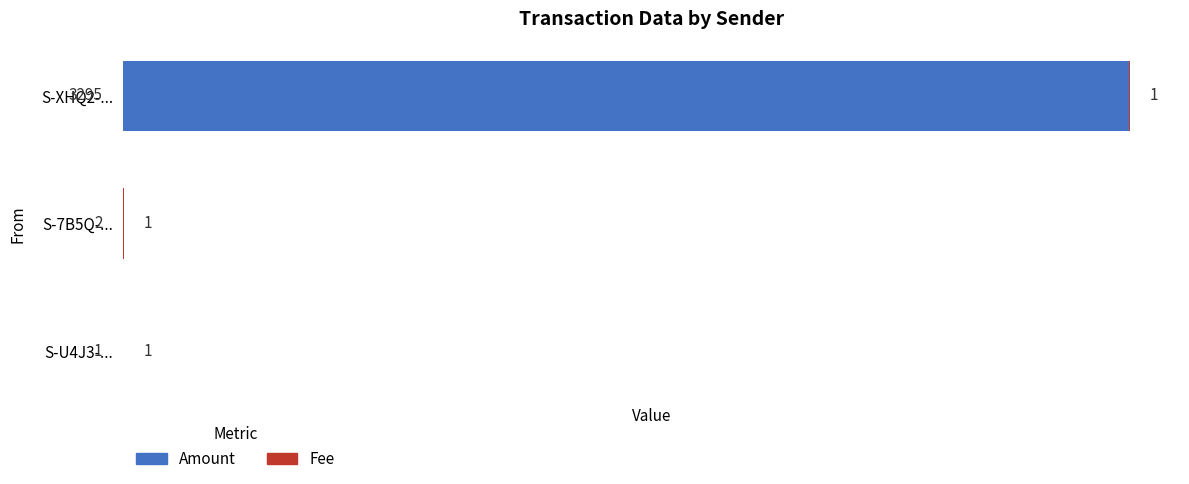

How many distinct data groups are displayed?

2